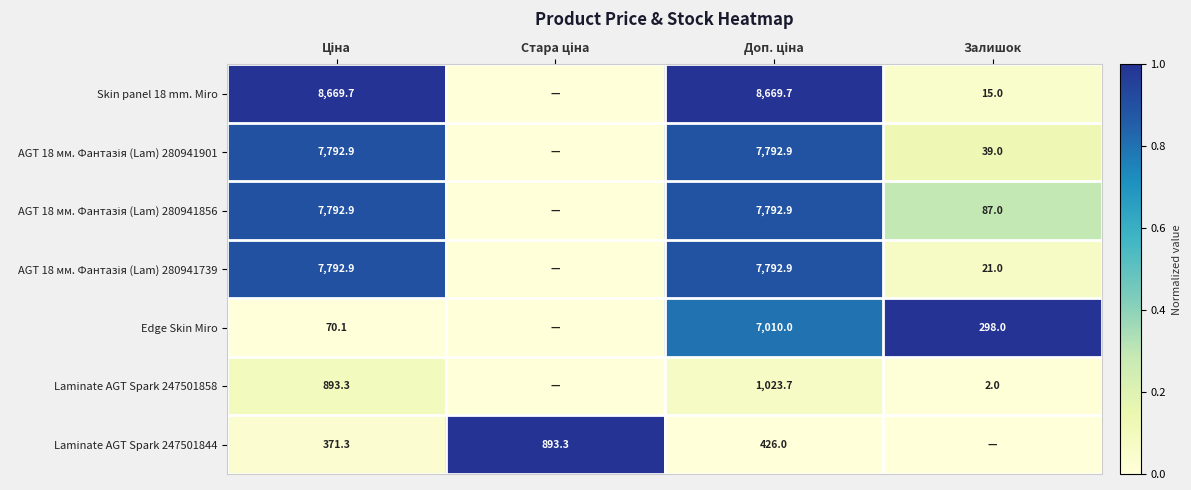

The value of Edge Skin Miro at Залишок is 105.1. True or false?

False